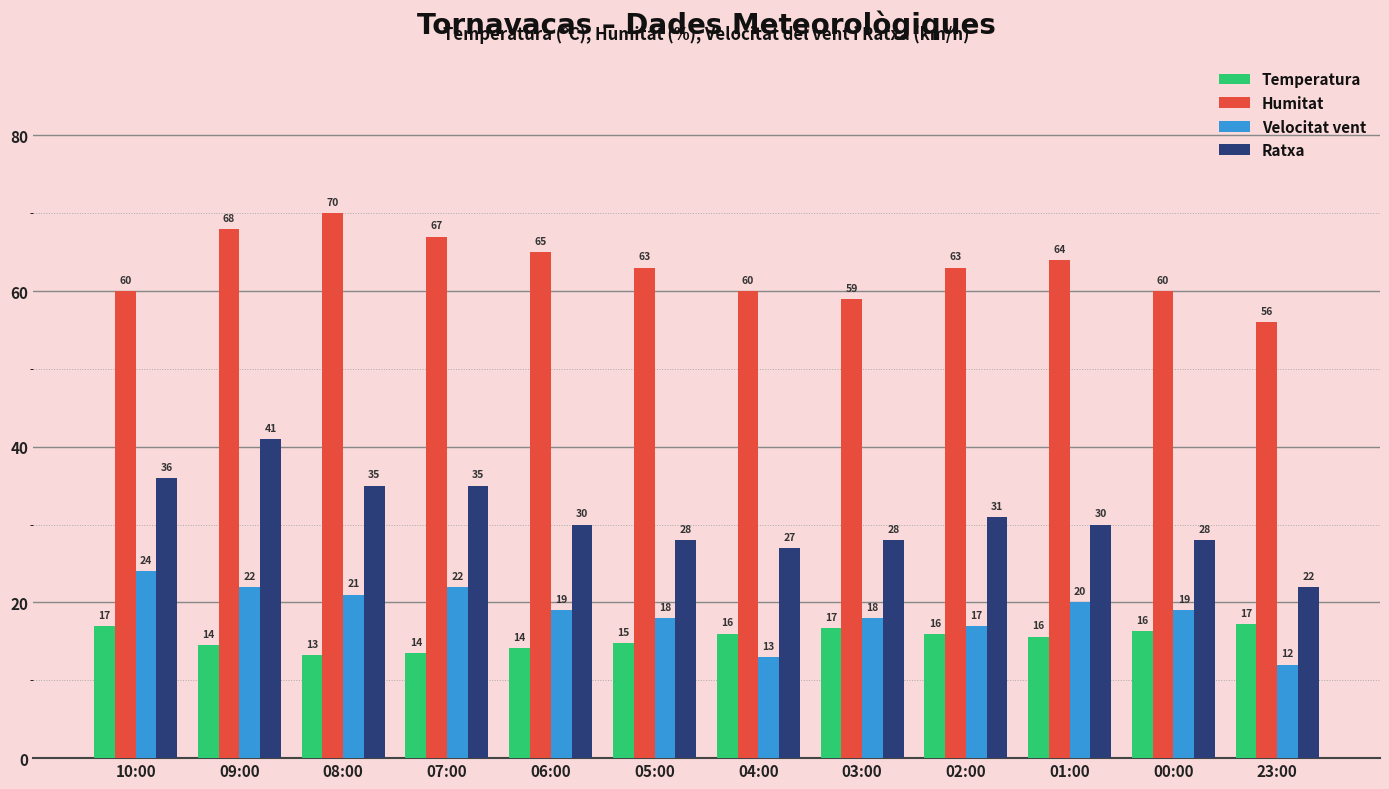

Rank the series at 09:00 from lowest to highest value.

Temperatura, Velocitat vent, Ratxa, Humitat